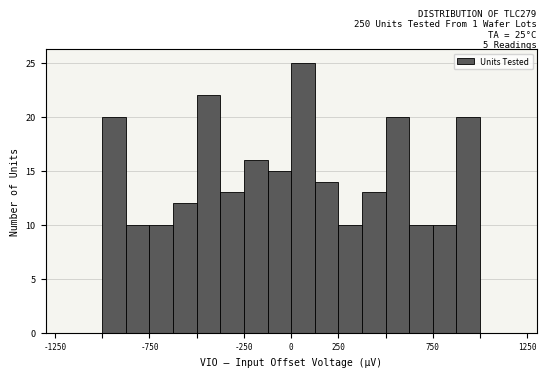

Around what value on the x-axis is the tallest bar? Give the approximate position of its centre, as read against the axis.

50